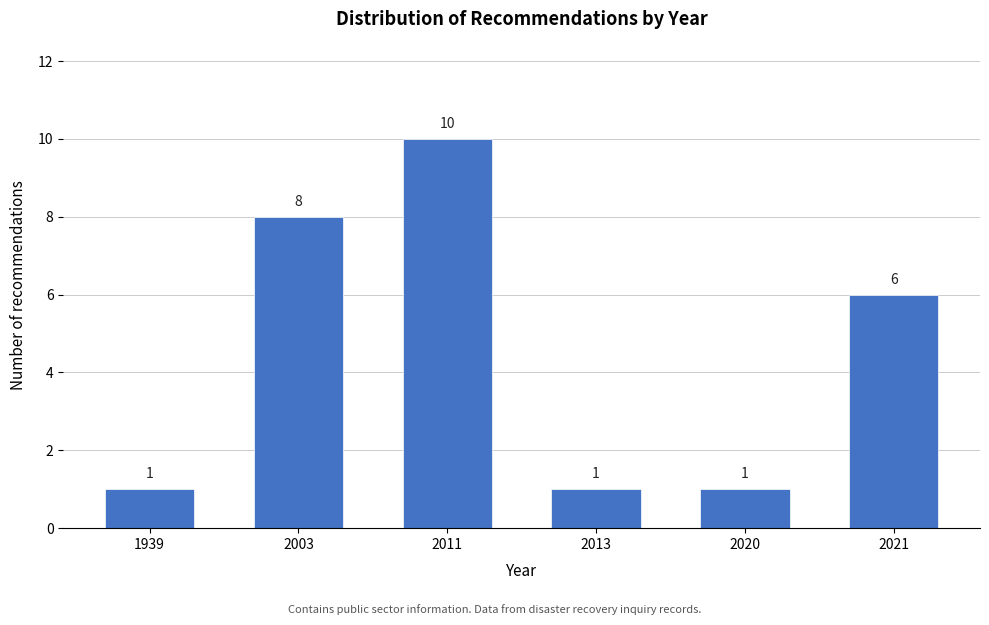

Reading left to right, extract all data points from this chart.

1939=1	2003=8	2011=10	2013=1	2020=1	2021=6